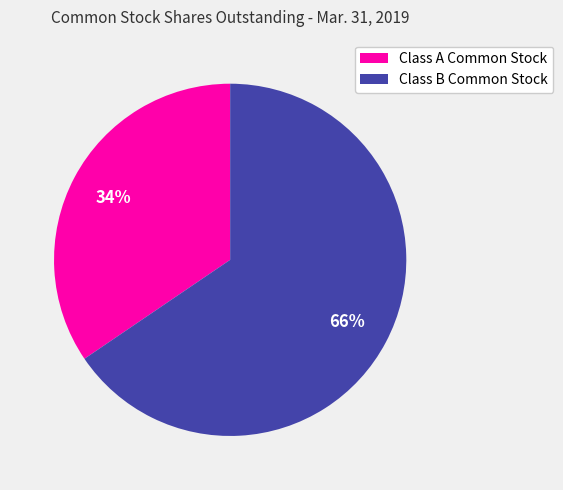

The Class A Common Stock slice represents 34% of the pie. True or false?

True